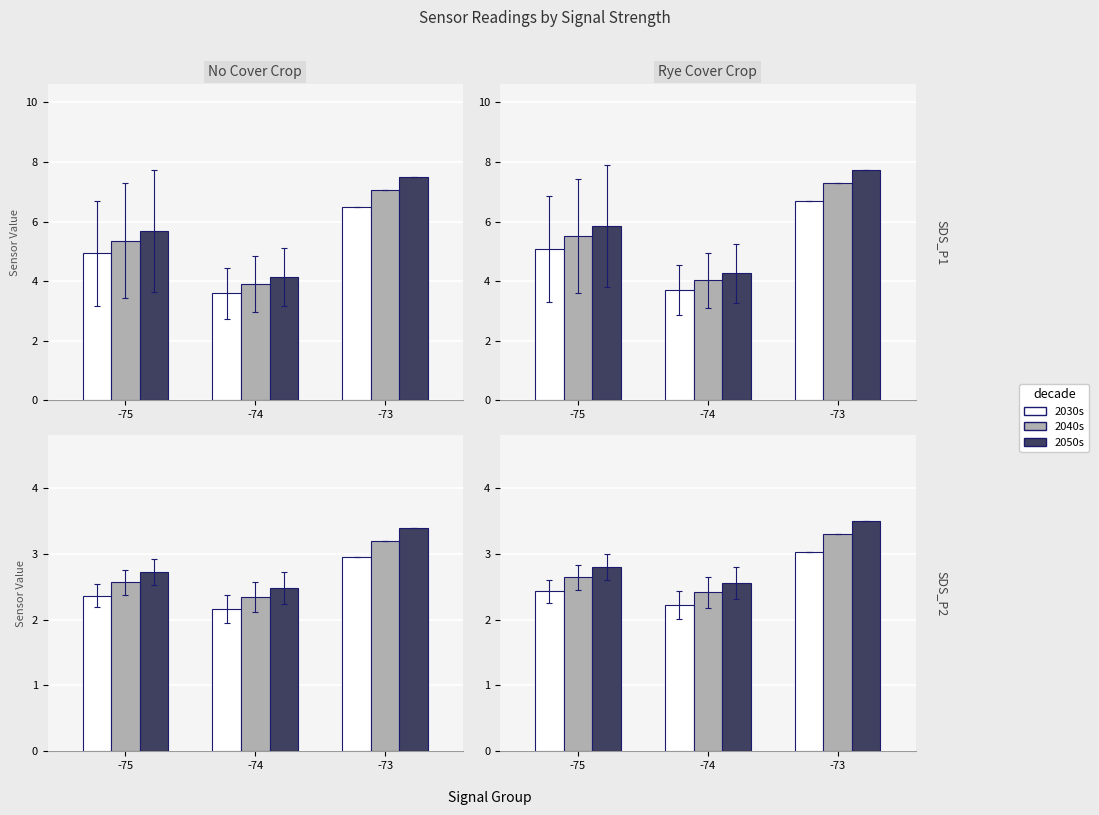

What is the difference between the second highest and minimum values in the 2030s series?

0.2